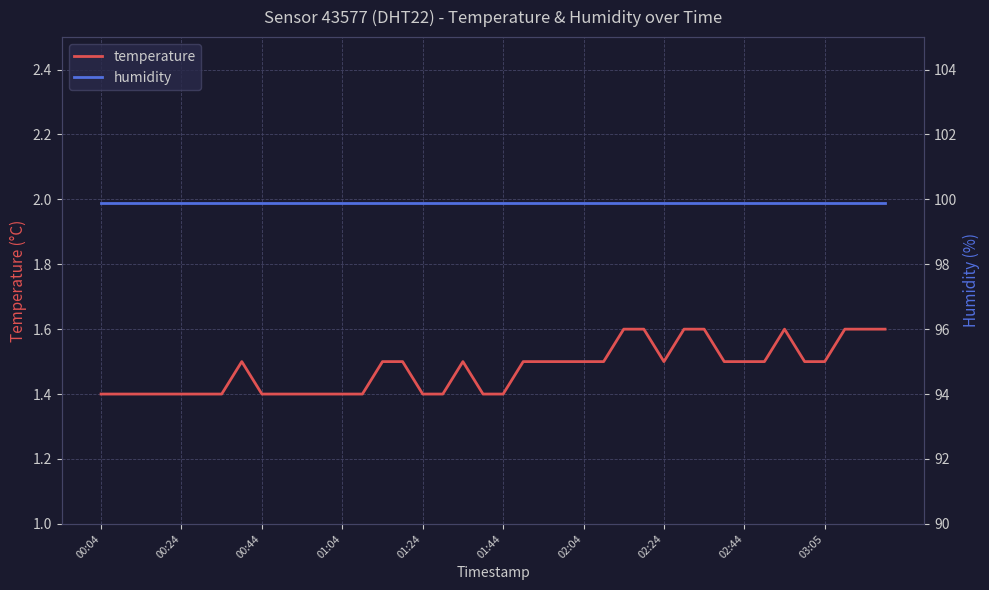

What is the maximum value for temperature?

1.6